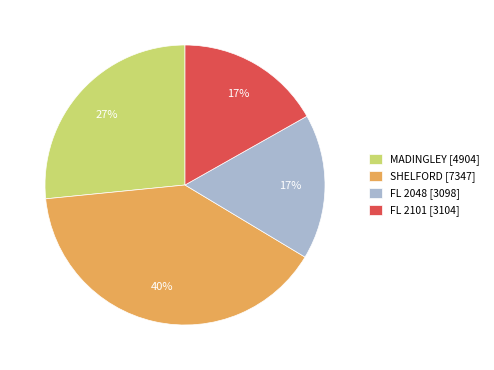

Between MADINGLEY and SHELFORD, which is larger?

SHELFORD